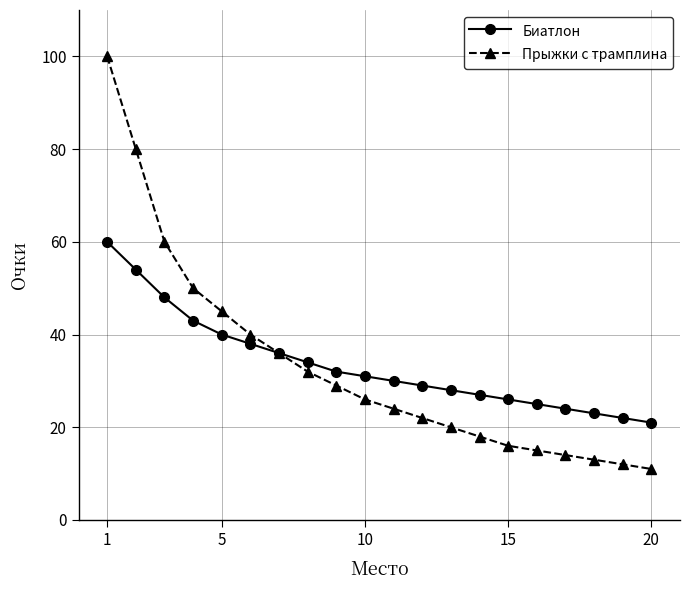

Count the number of data series in this chart.

2